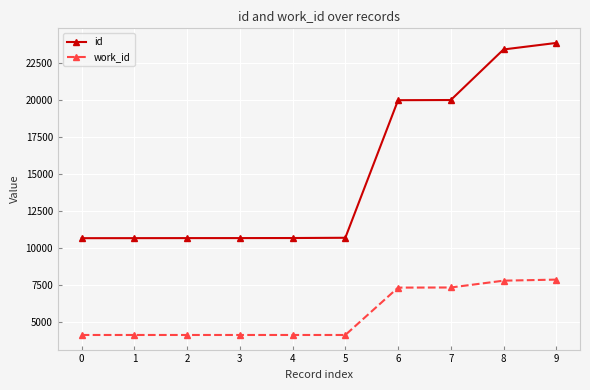

Rank the series by their maximum value, from highest to lowest.

id, work_id